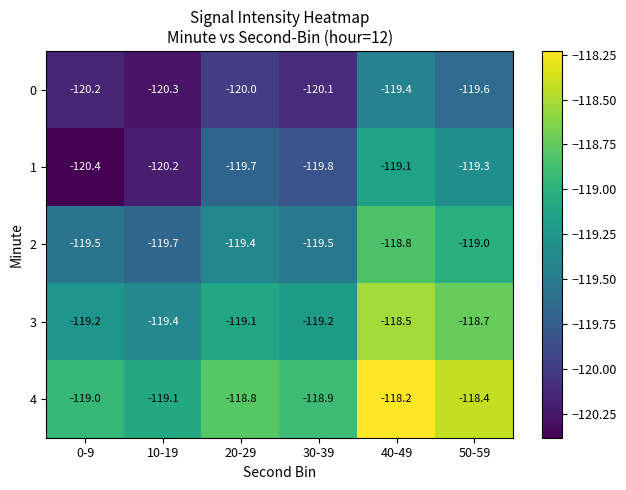

What is the difference between the maximum and minimum values in the 2 series?

0.9